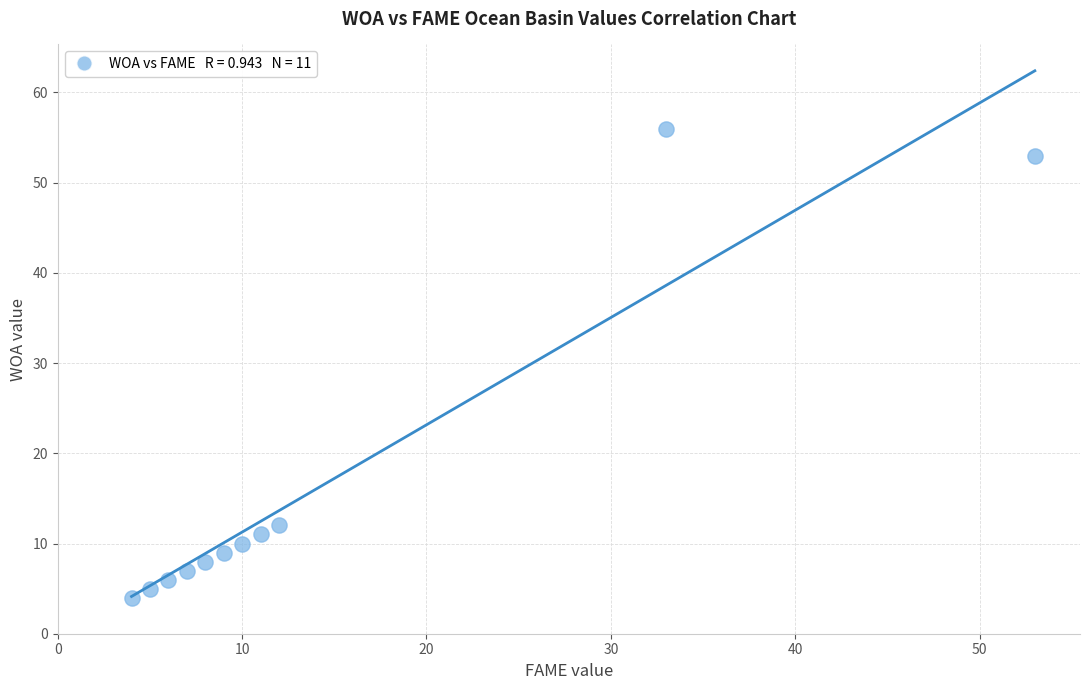

What is the range of X values (max minus min)?

49